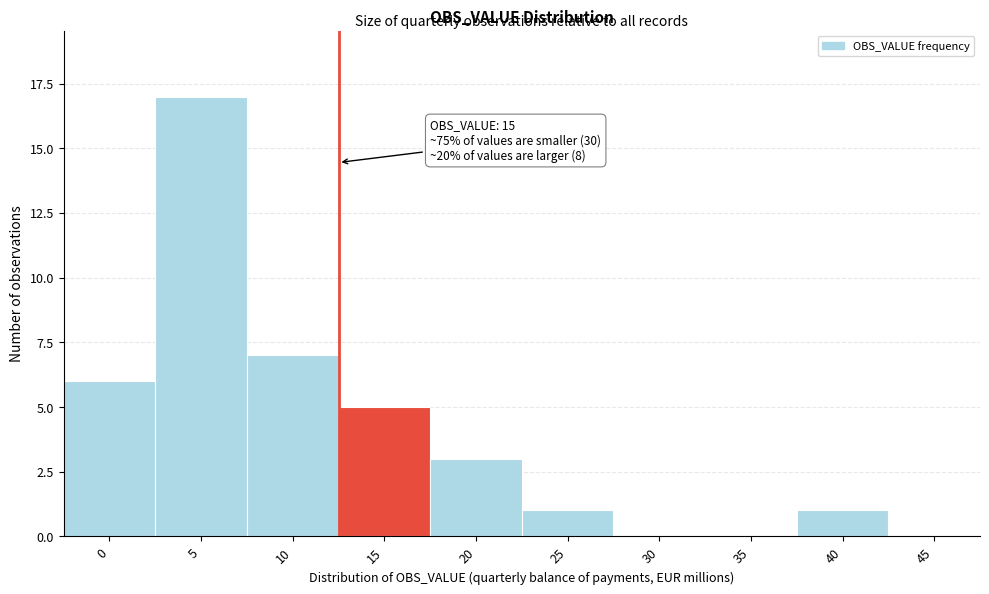

Reading left to right, list all the values displayed in this chart.

0=6	5=17	10=7	15=5	20=3	25=1	30=0	35=0	40=1	45=0